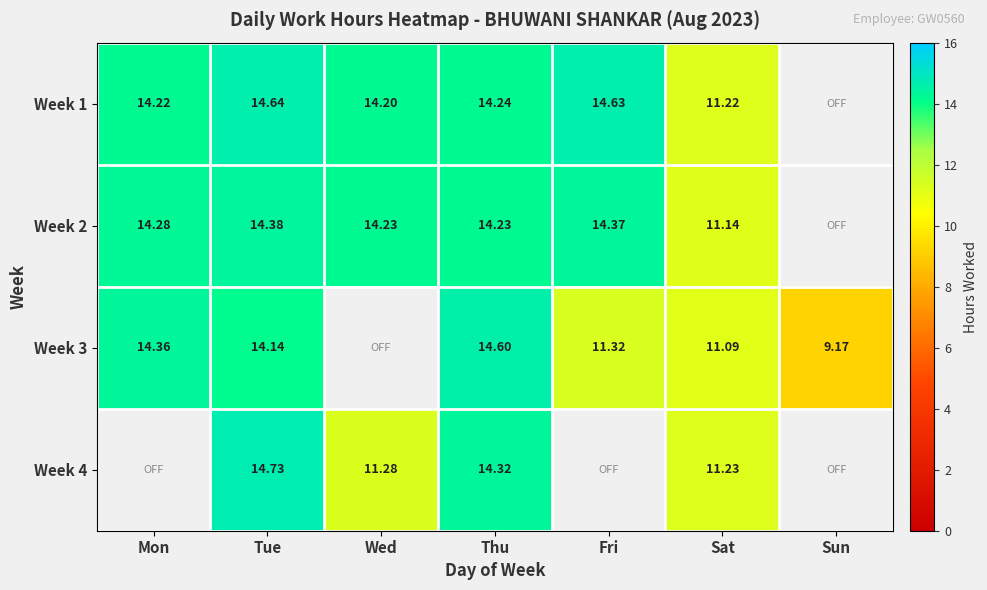

Which has a higher value, Thu or Mon?

Thu